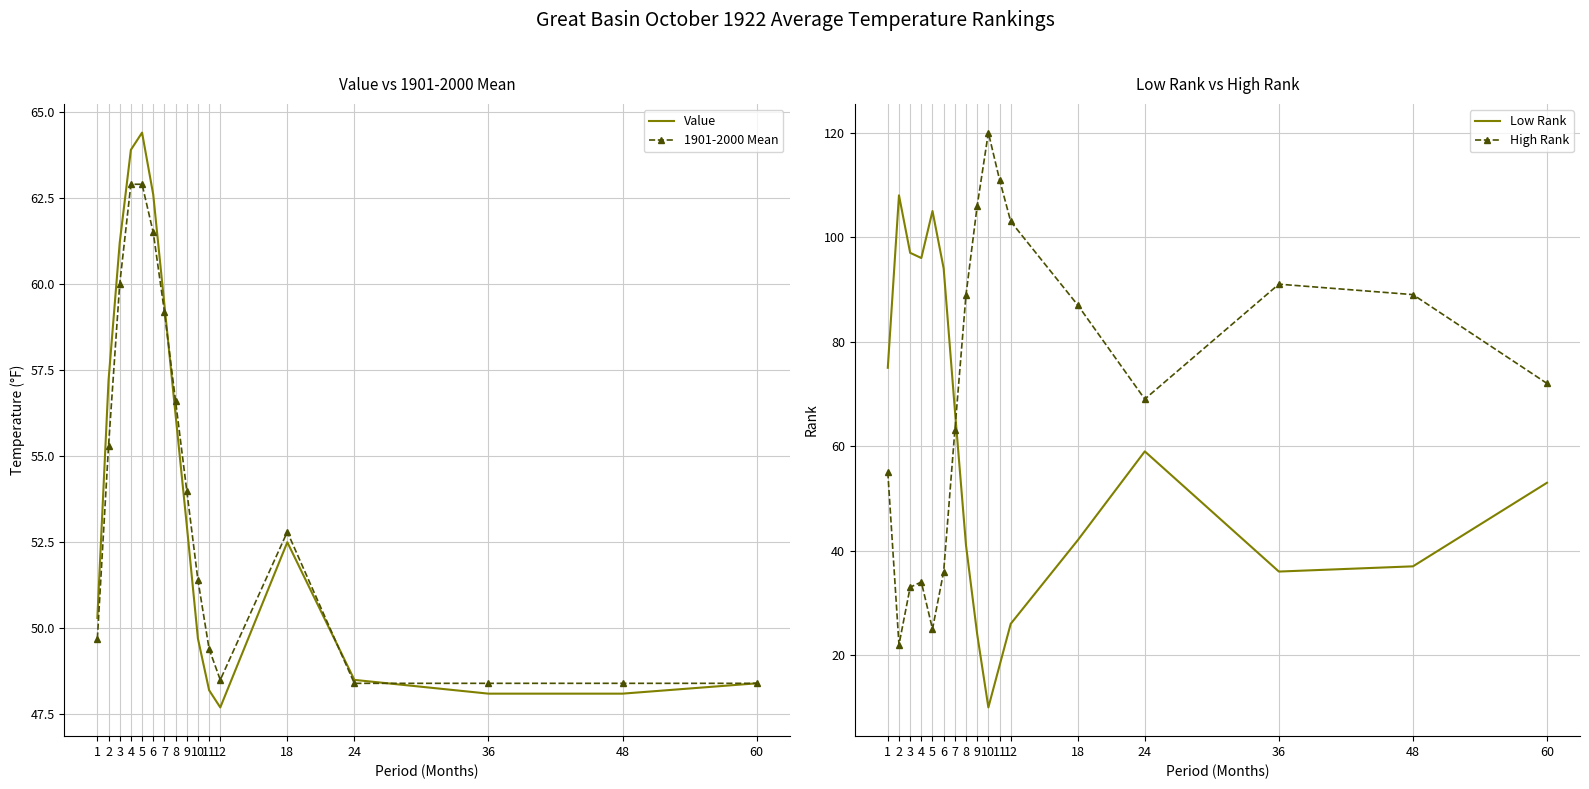

At which category is the sum across all series the highest?

5